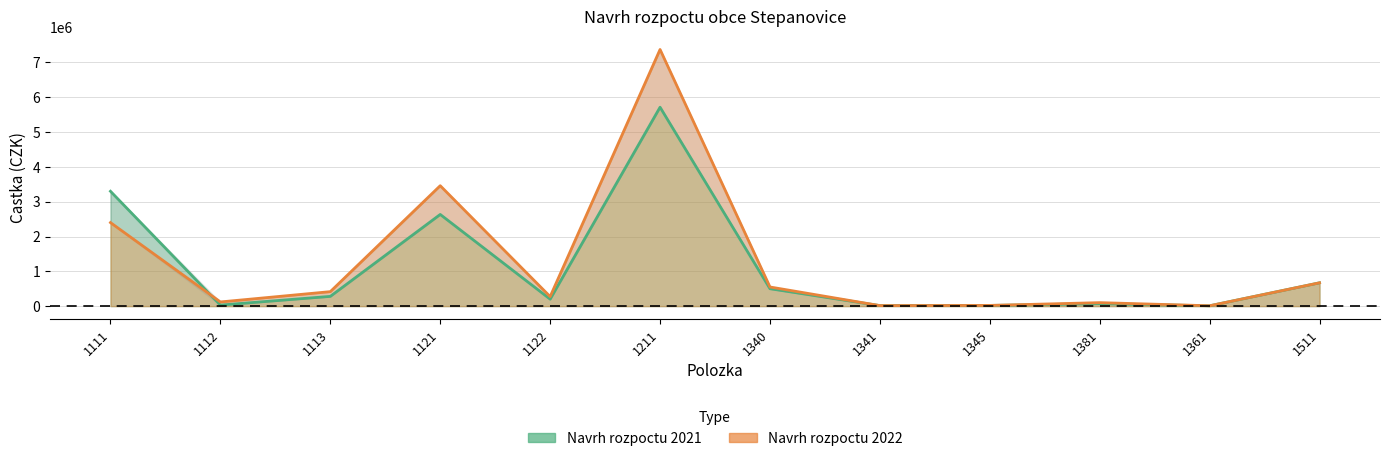

Reading right to left, transcribe all the data shown in this chart.

Navrh rozpoctu 2021: 670000	10000	70000	20000	15000	500000	5715000	200000	2634000	280000	30000	3300000
Navrh rozpoctu 2022: 670000	10000	100000	20000	15000	550000	7374000	274000	3460000	416000	120000	2400000